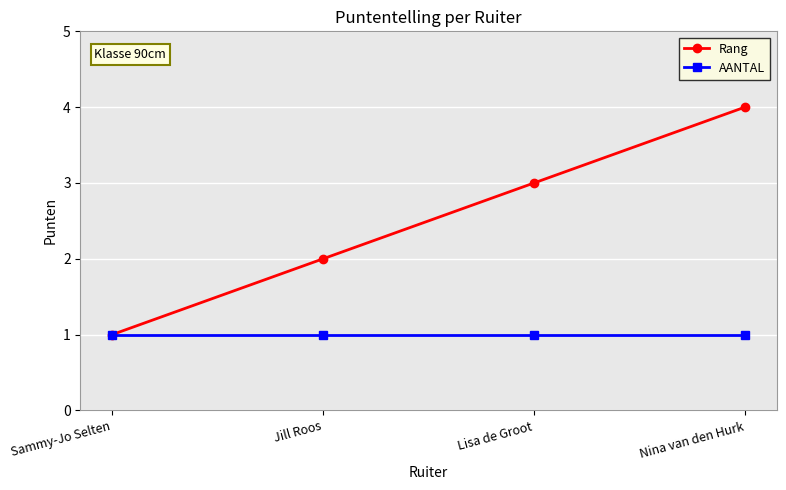

Which series changed the most between Sammy-Jo Selten and Nina van den Hurk?

Rang